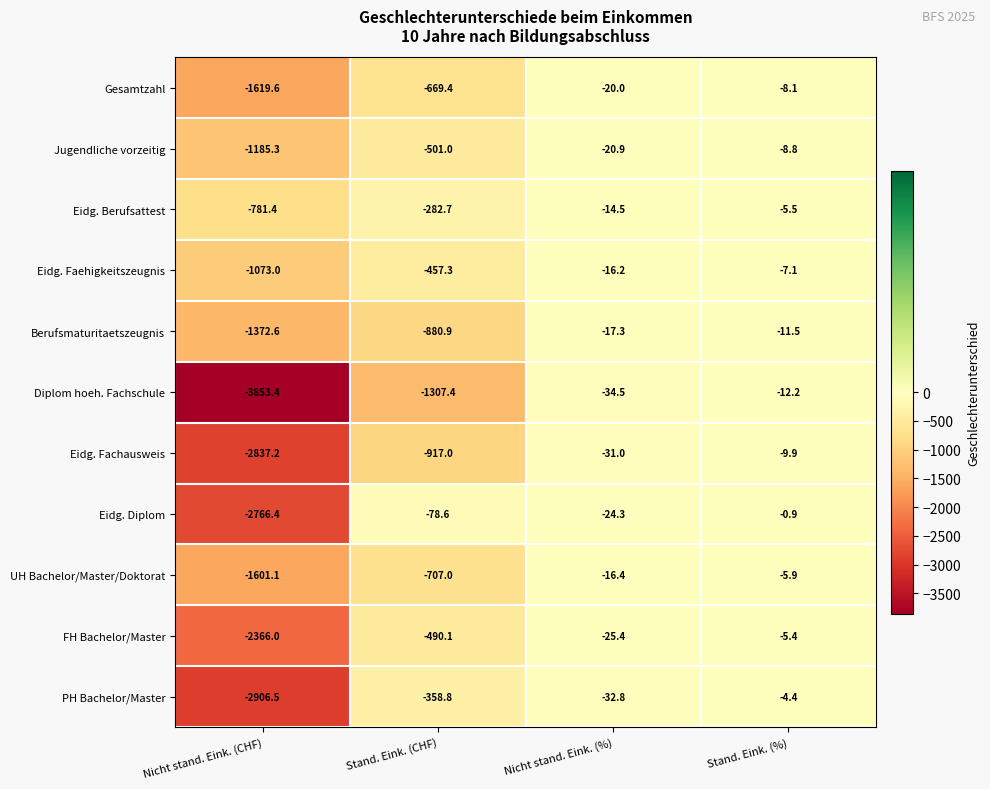

What is the difference between the maximum and minimum values in the Berufsmaturitaetszeugnis series?

1361.1